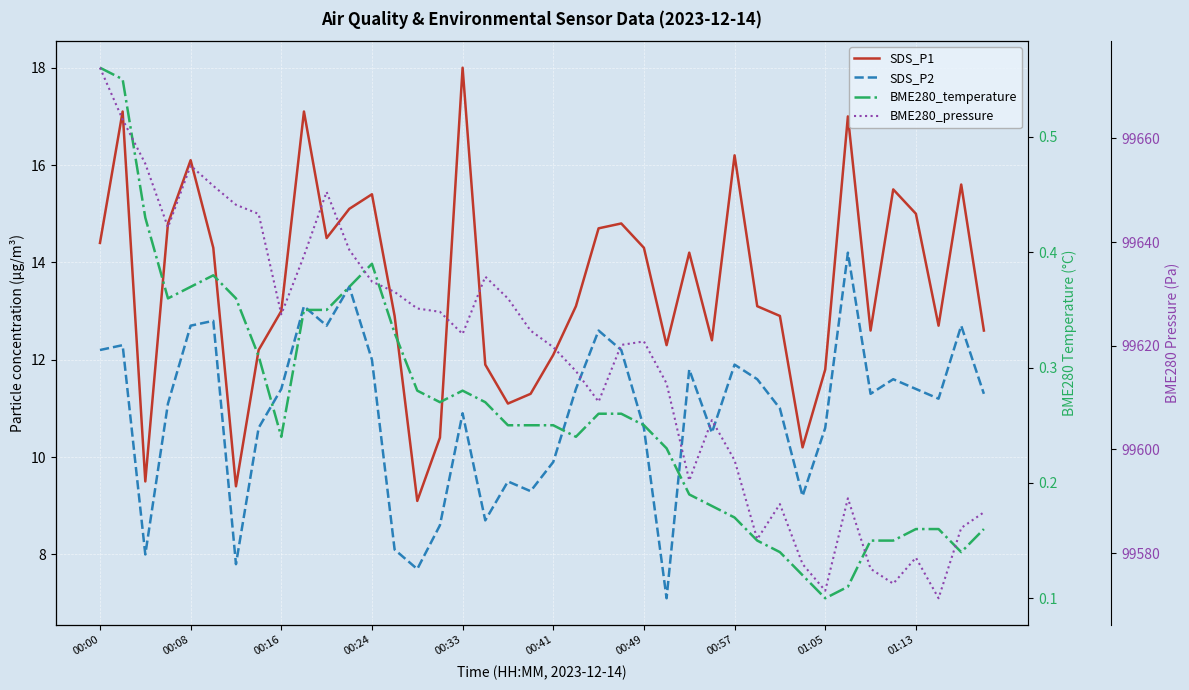

What is the value of the SDS_P2 point at the 30th from the left?

11.6